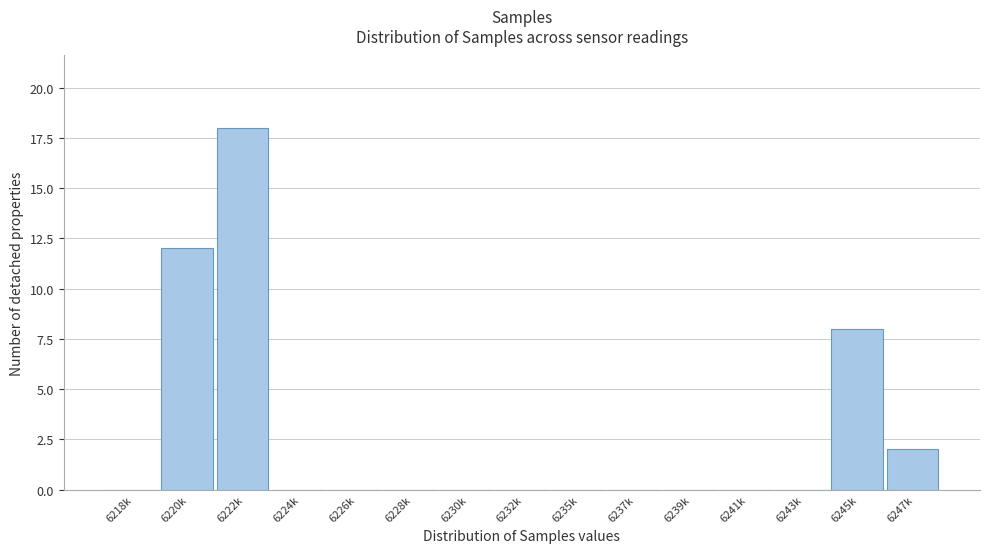

Reading left to right, list all the values displayed in this chart.

6218k=0	6220k=12	6222k=18	6224k=0	6226k=0	6228k=0	6230k=0	6232k=0	6235k=0	6237k=0	6239k=0	6241k=0	6243k=0	6245k=8	6247k=2